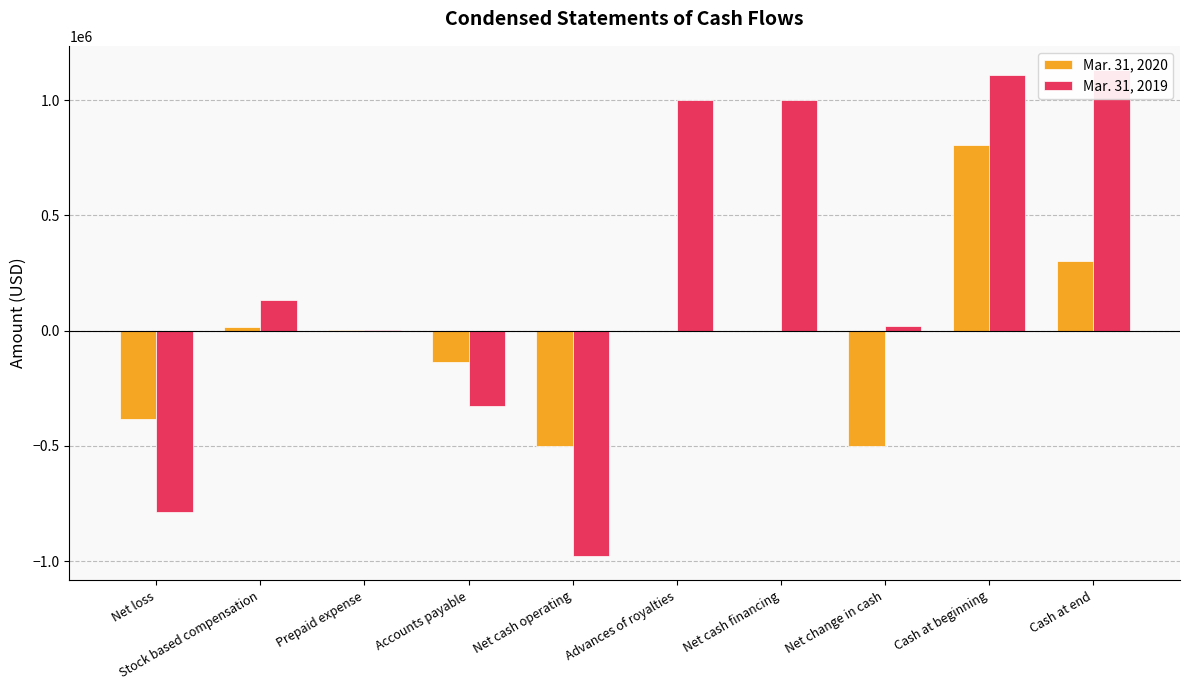

What is the value of the Mar. 31, 2019 bar at the 7th from the left?

1000000